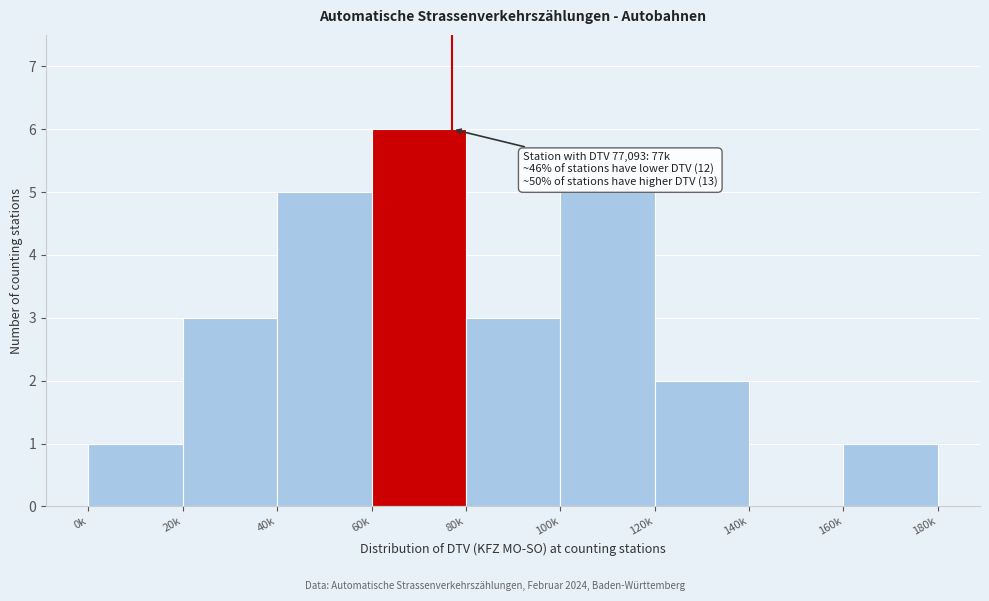

Reading left to right, transcribe all the data shown in this chart.

0k=1	20k=3	40k=5	60k=6	80k=3	100k=5	120k=2	140k=0	160k=1